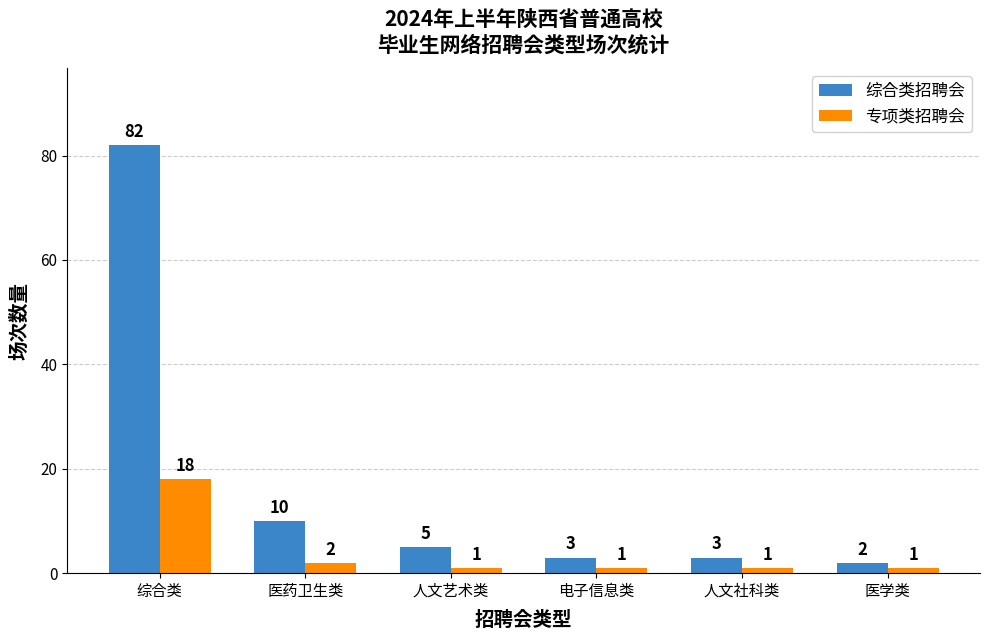

Which series changed the most between 综合类 and 人文社科类?

综合类招聘会